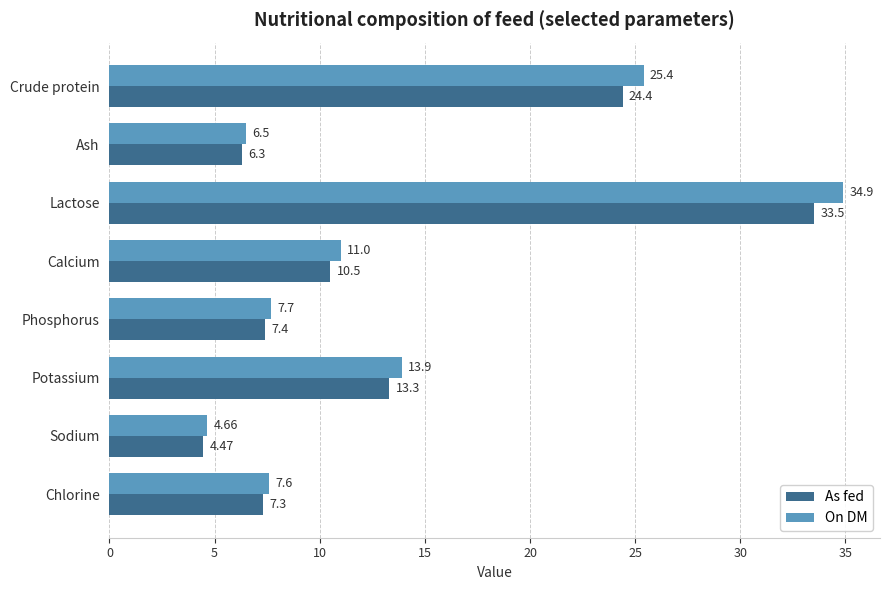

What is the difference between the maximum and second lowest values in the On DM series?

28.4